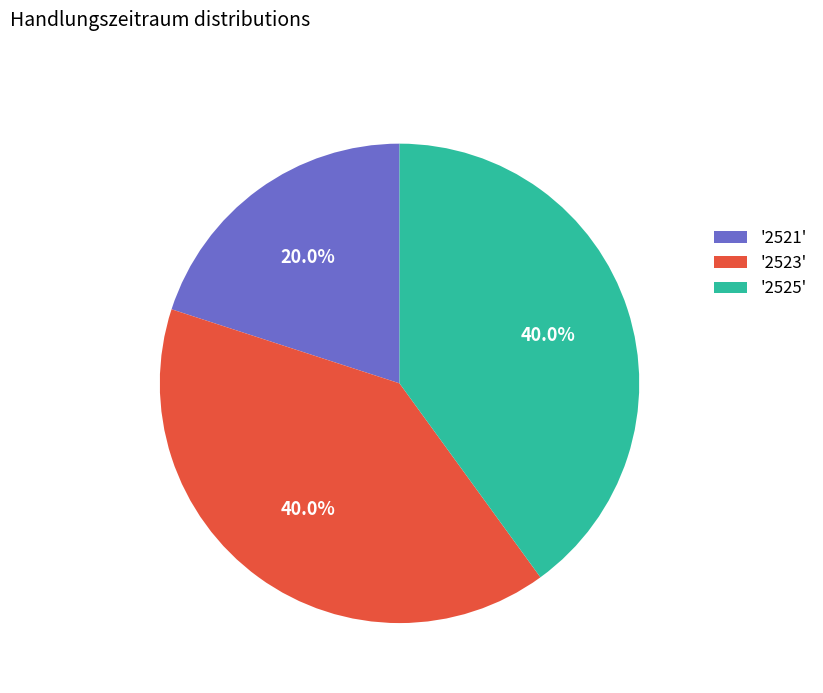

Approximately how many times larger is the value at '2523' compared to '2521'?

2.0